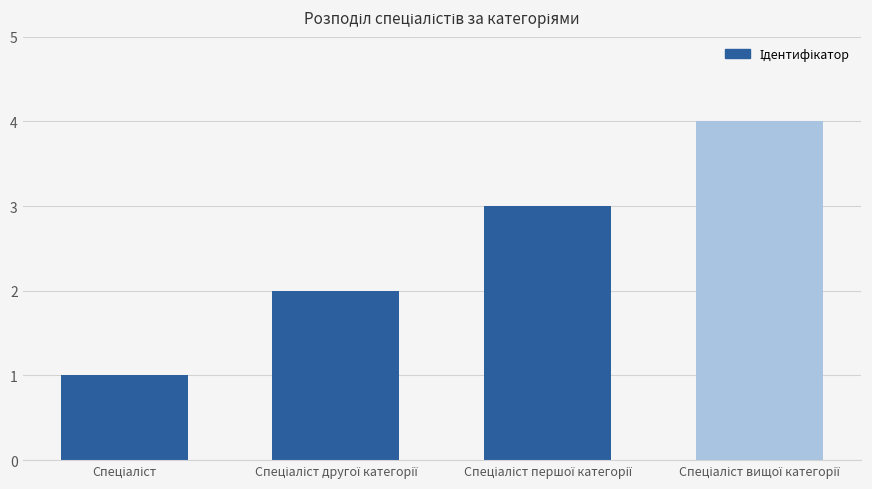

What is the maximum value shown in the chart?

4